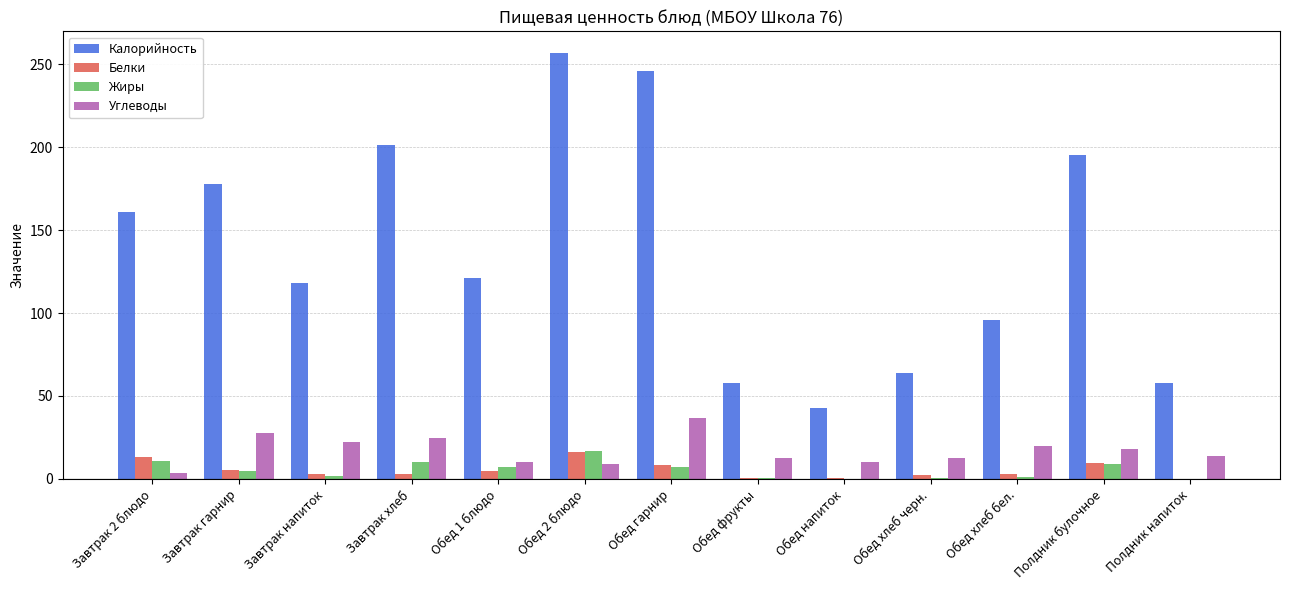

What is the average value of the Белки series?

5.4